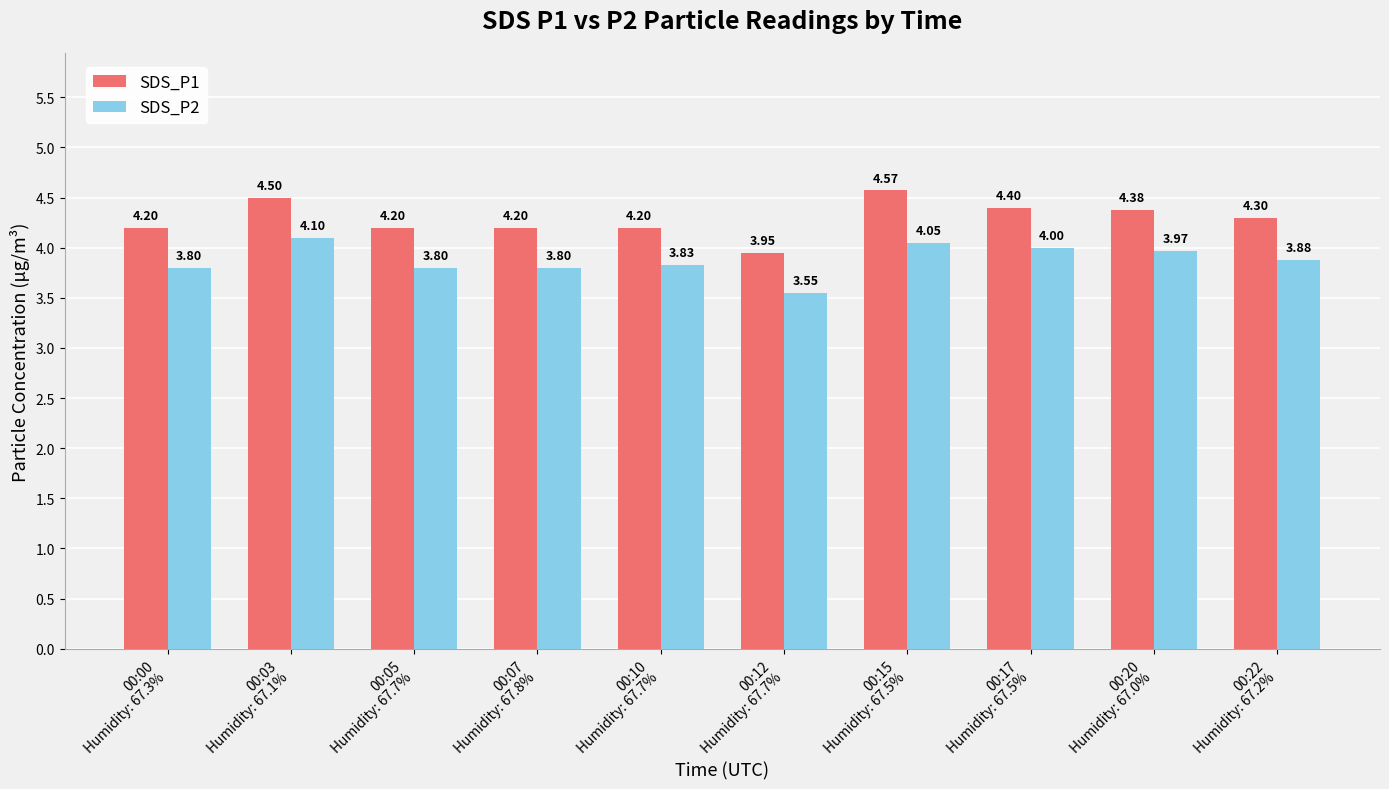

What position from the left is 00:10
Humidity: 67.7%?

5